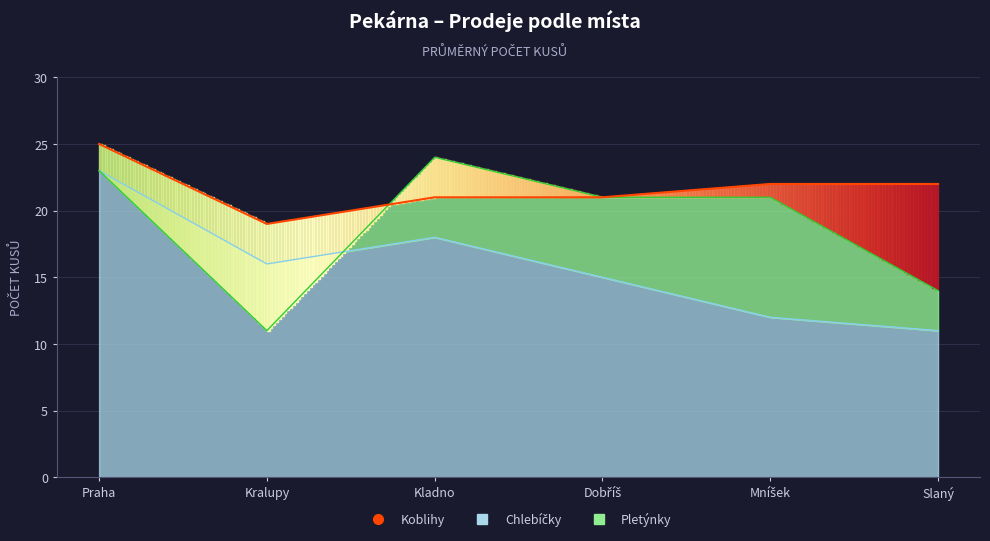

What is the label of the 4th point from the right?

Kladno